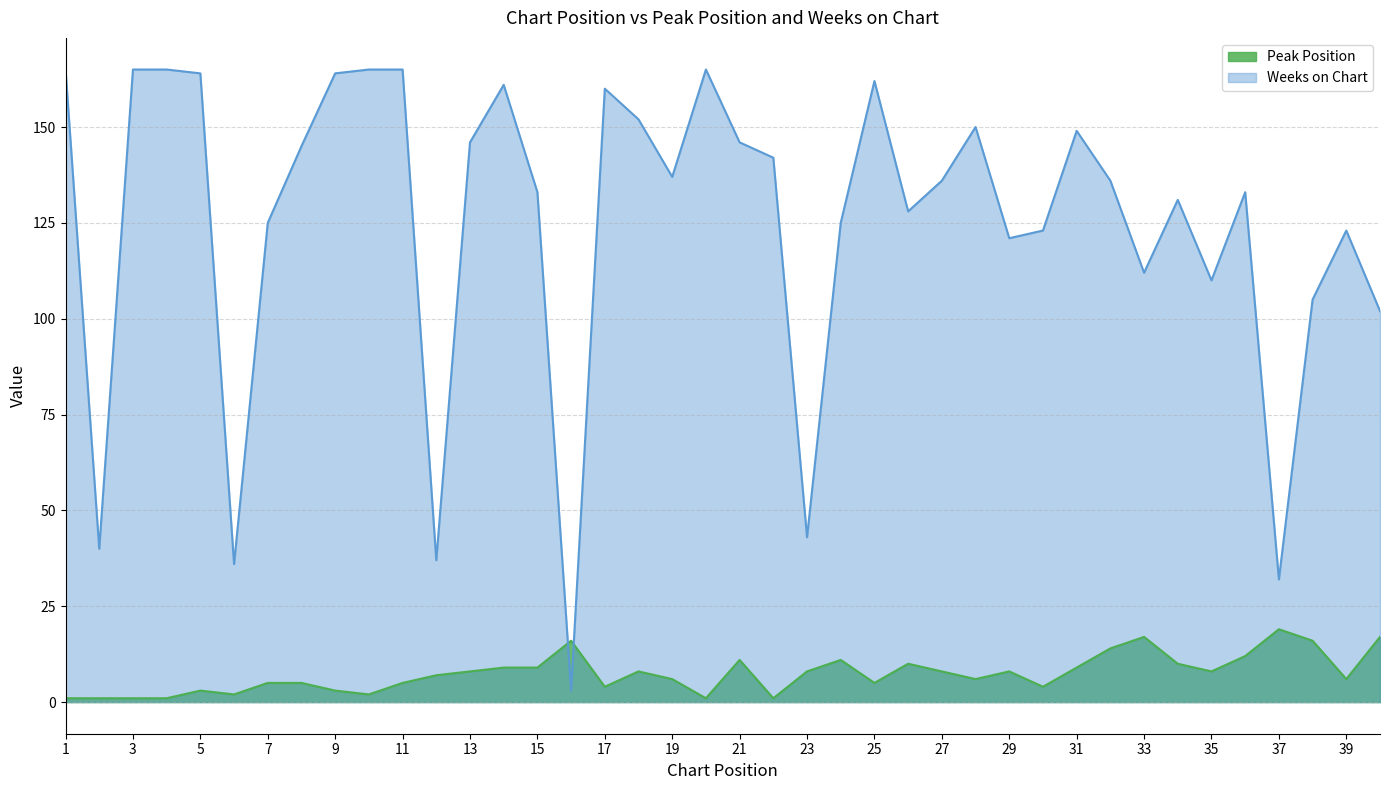

Reading right to left, list all the values displayed in this chart.

Peak Position: 17	6	16	19	12	8	10	17	14	9	4	8	6	8	10	5	11	8	1	11	1	6	8	4	16	9	9	8	7	5	2	3	5	5	2	3	1	1	1	1
Weeks on Chart: 102	123	105	32	133	110	131	112	136	149	123	121	150	136	128	162	125	43	142	146	165	137	152	160	3	133	161	146	37	165	165	164	145	125	36	164	165	165	40	165